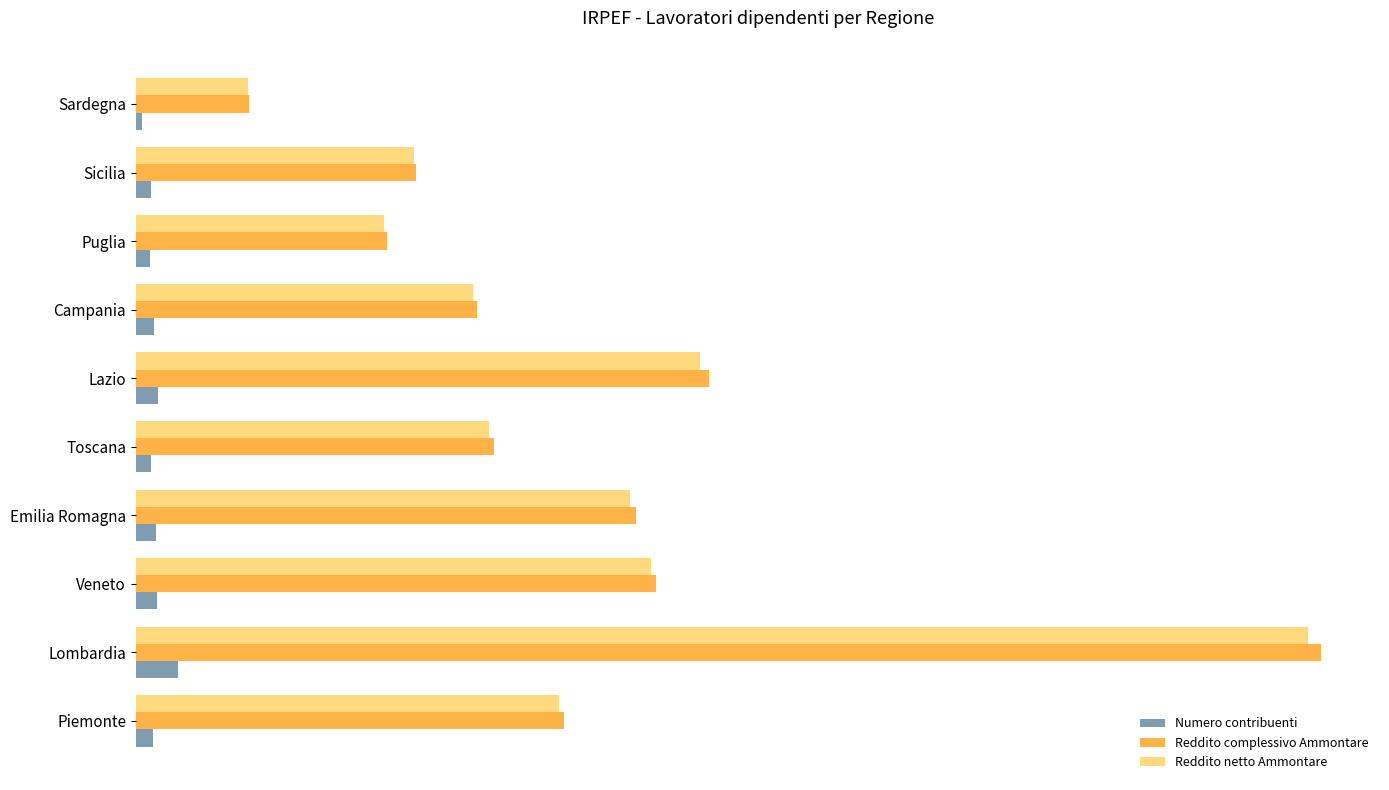

What are all the series names shown in the legend?

Numero contribuenti, Reddito complessivo Ammontare, Reddito netto Ammontare